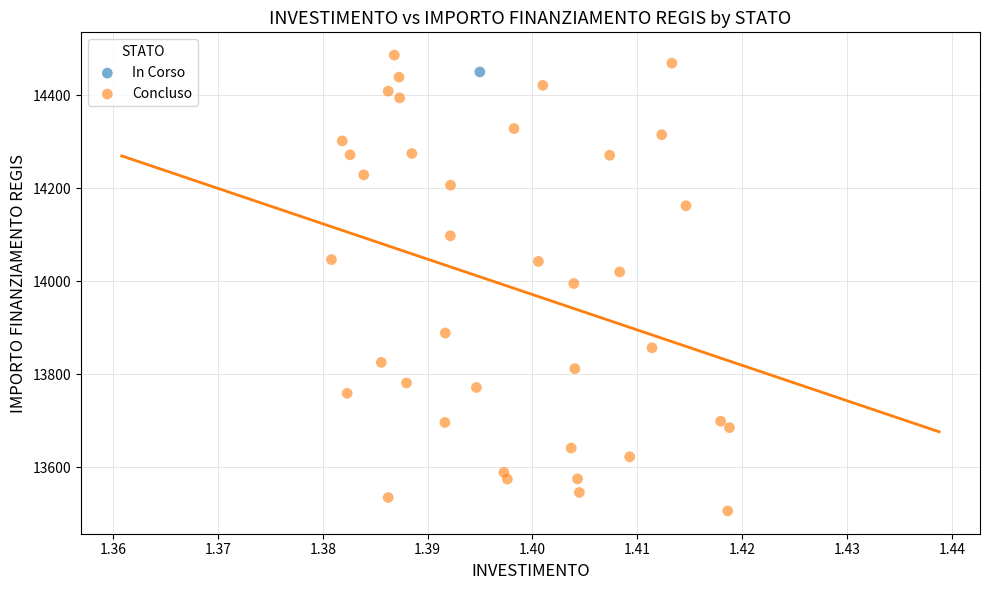

What are all the series names shown in the legend?

In Corso, Concluso